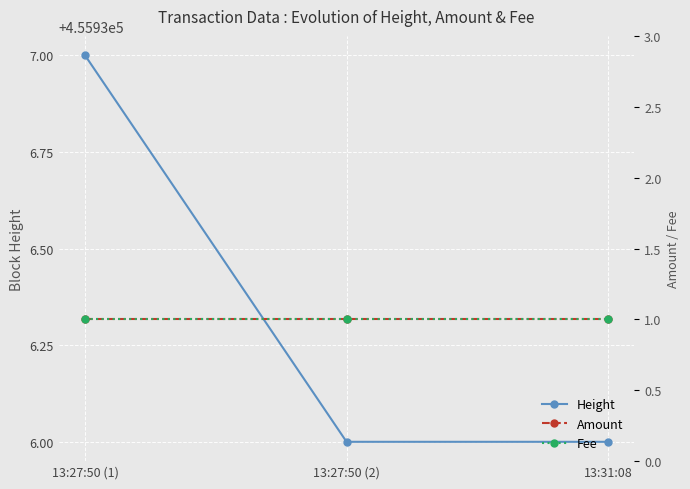

What is the total value across all series at 13:27:50 (2)?

455938